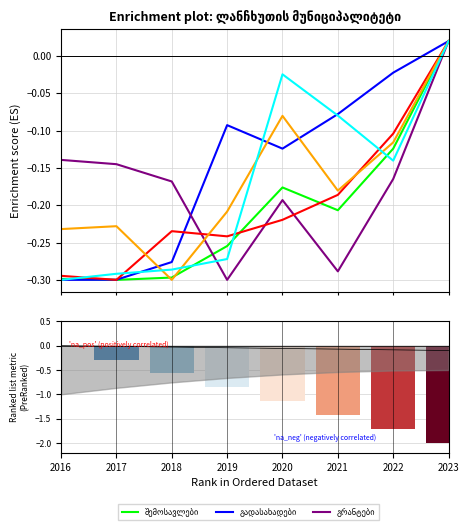

List the series in order of their peak value, lowest first.

სხვა შემოსავლები, გრანტები, საოპერაციო სალდო, გადასახადები, ხარჯები, შემოსავლები